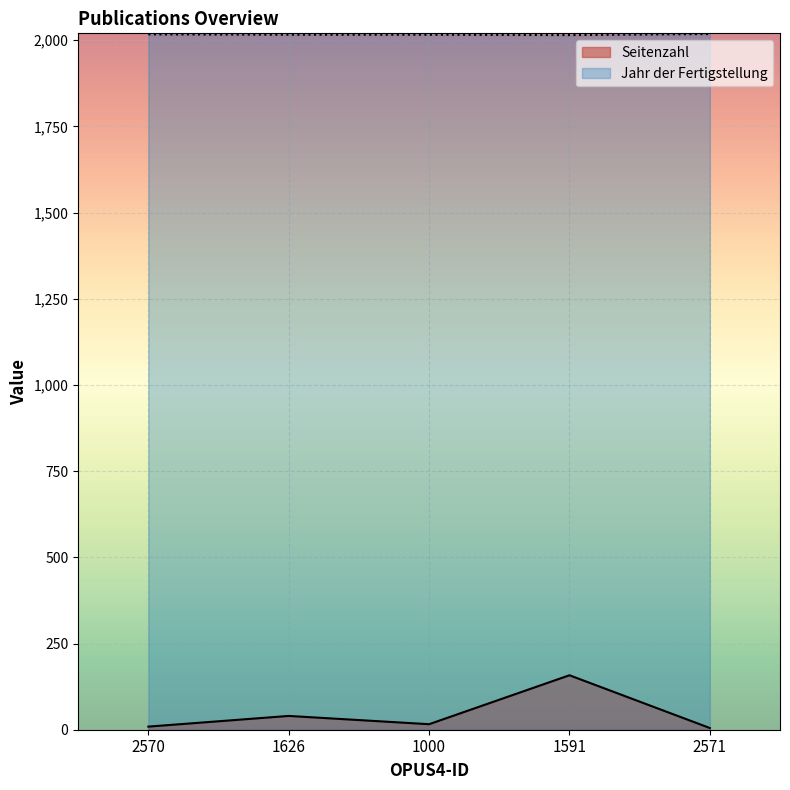

List the series in order of their peak value, highest first.

Jahr der Fertigstellung, Seitenzahl